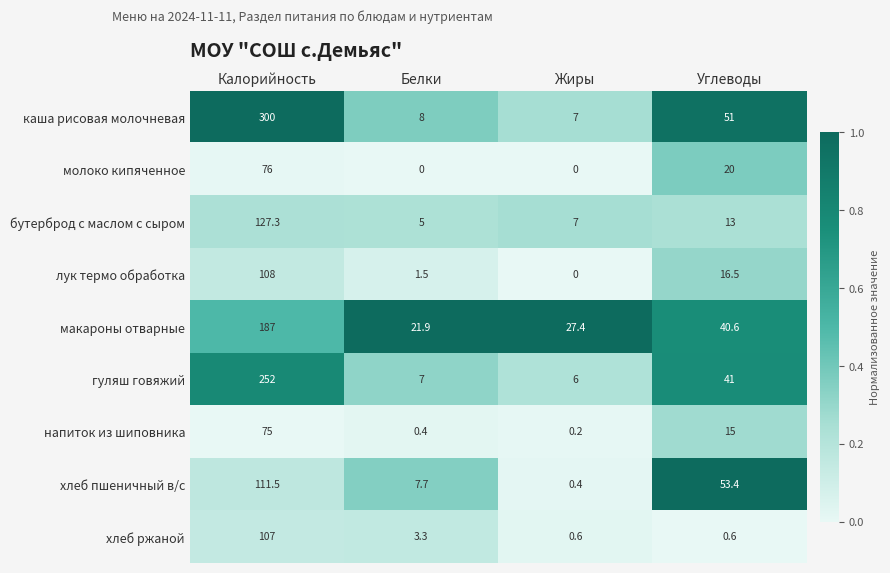

List the series in order of their peak value, highest first.

каша рисовая молочневая, гуляш говяжий, макароны отварные, бутерброд с маслом с сыром, хлеб пшеничный в/с, лук термо обработка, хлеб ржаной, молоко кипяченное, напиток из шиповника